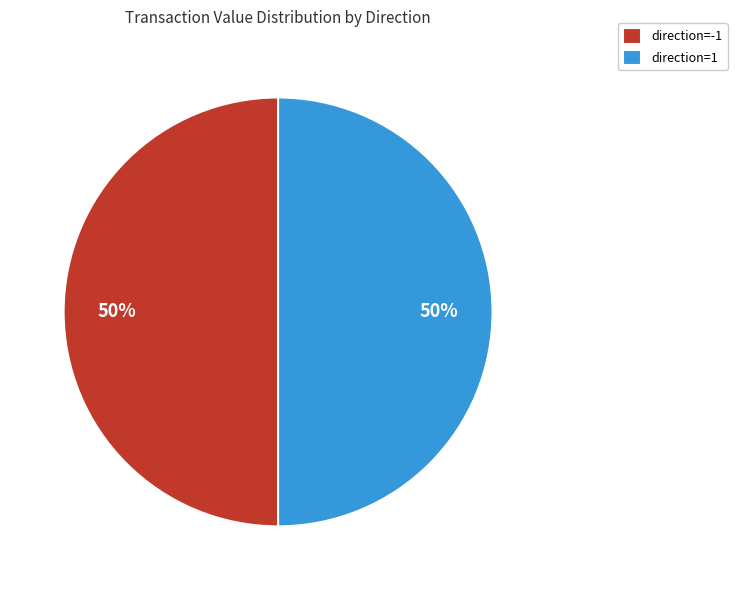

To the nearest percent, what is the average slice percentage?

50%